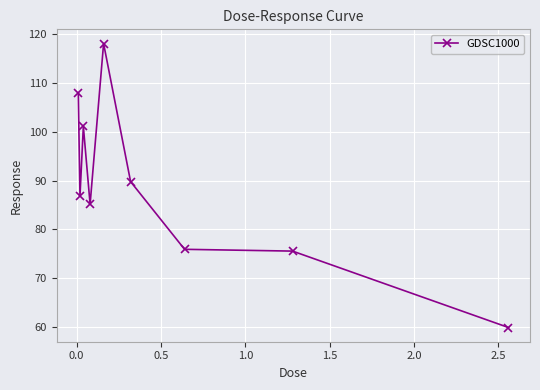

Reading left to right, transcribe all the data shown in this chart.

108.1	86.9	101.1	85.2	118.1	89.8	75.9	75.6	59.9